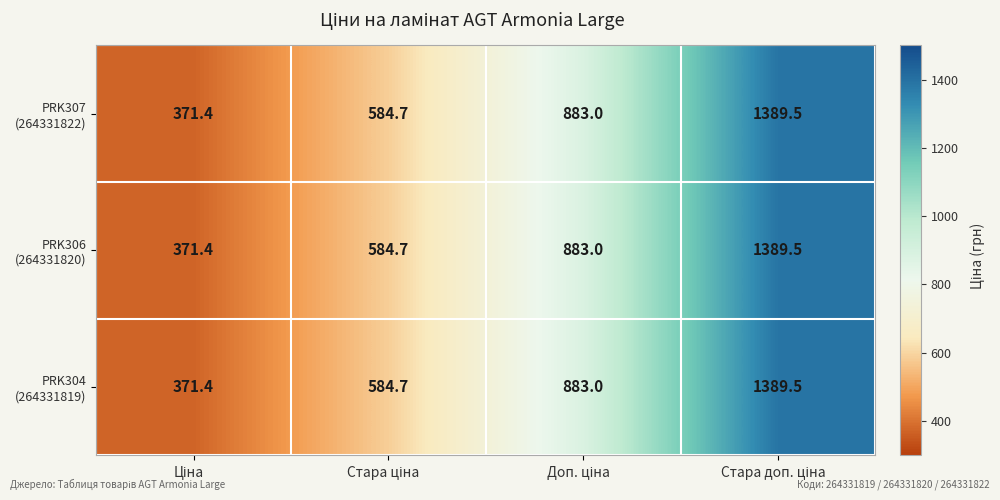

At how many categories does at least one series exceed 493?

3